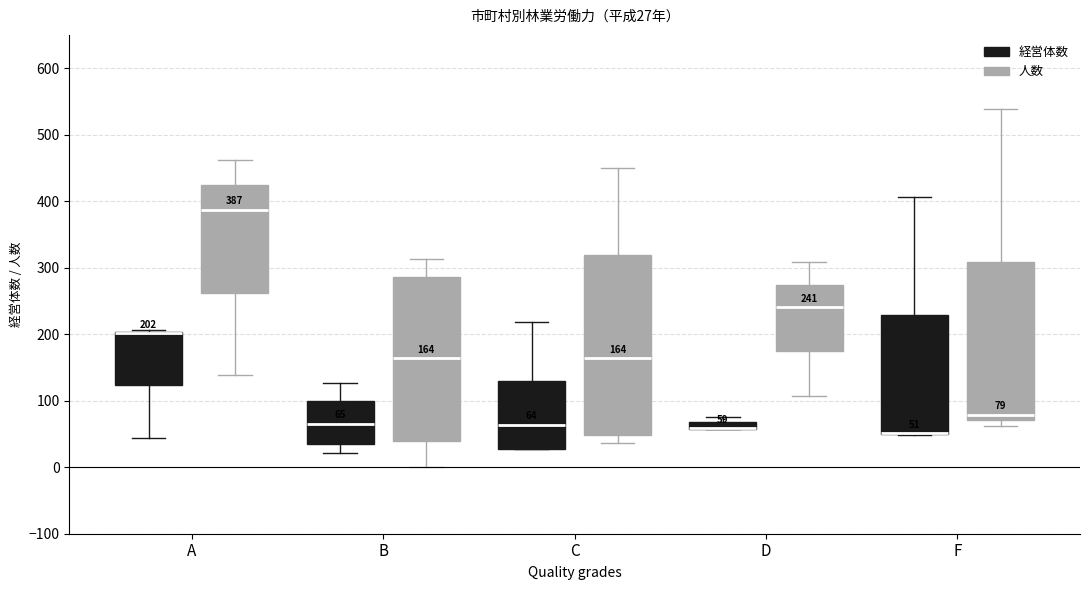

Comparing the boxes themselves (not the whiskers), which one is the tallest?

C (人数)